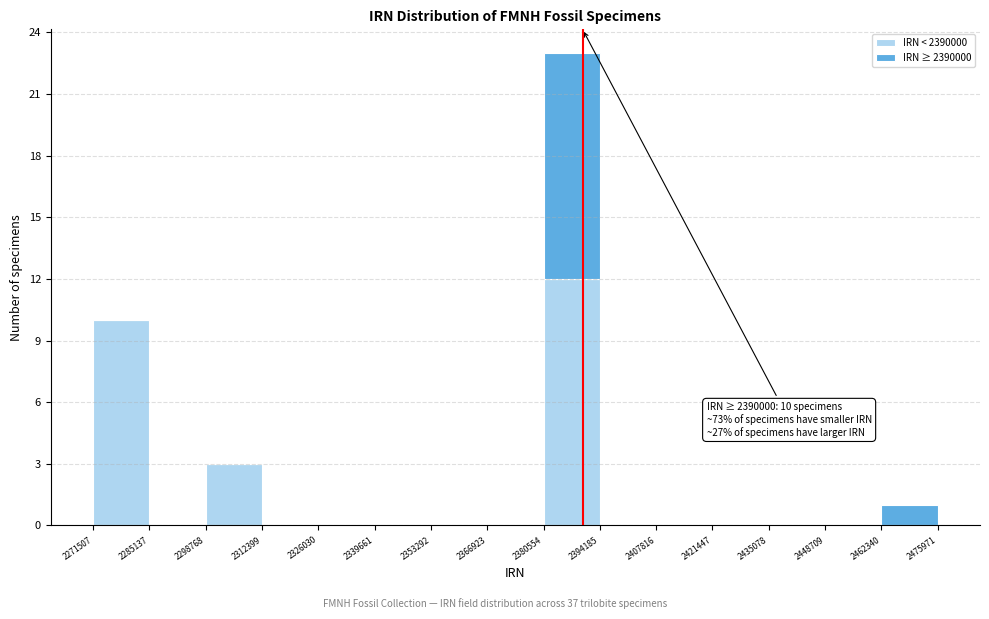

Which range on the x-axis has the tallest stacked bar (by total height)?

2380554 to 2394185